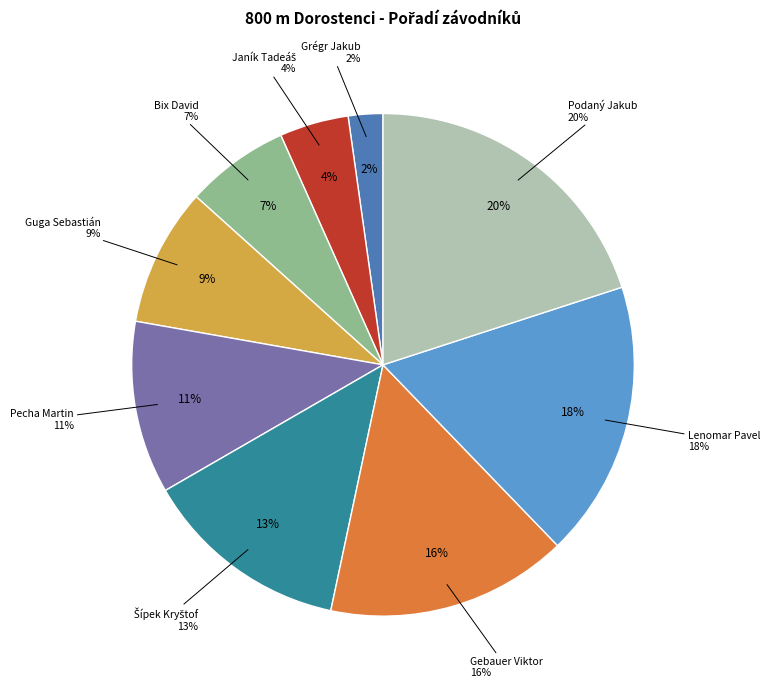

Which category has the smallest portion of the pie?

Grégr Jakub